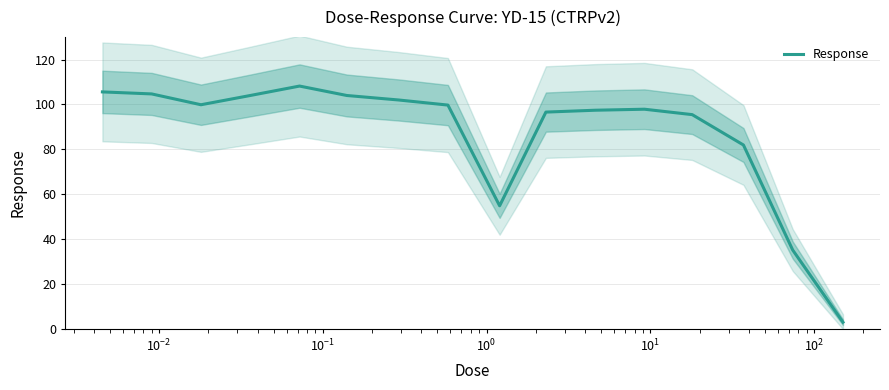

True or false: the data has more than 0 interior local peaks.

True